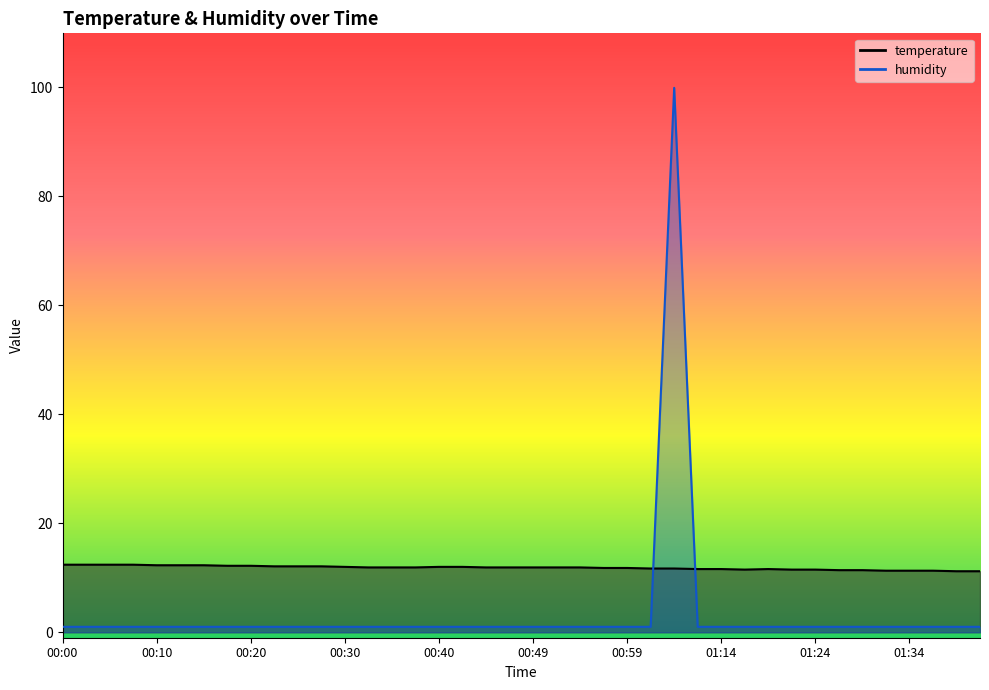

Read the humidity value at 00:00.

1.0